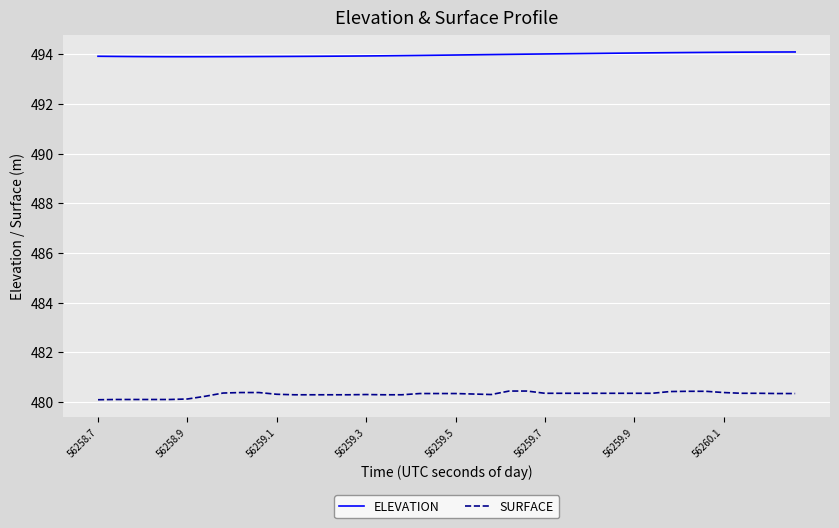

True or false: ELEVATION and SURFACE cross at least once.

False